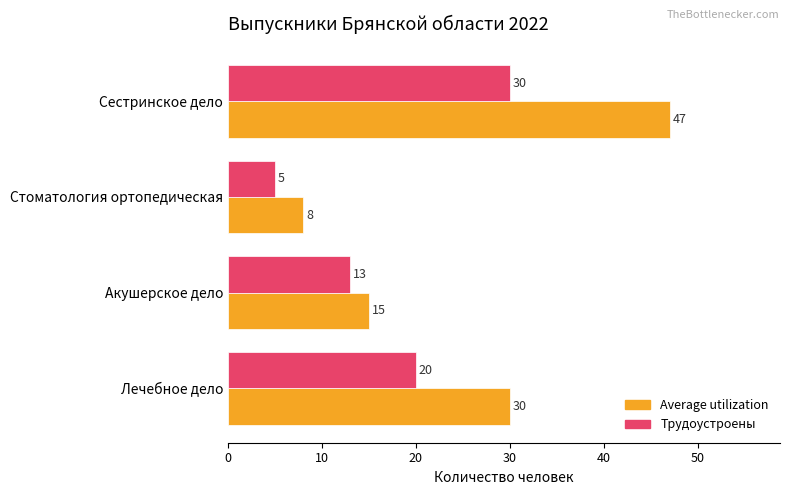

Which category has the highest value in the Трудоустроены series?

Сестринское дело